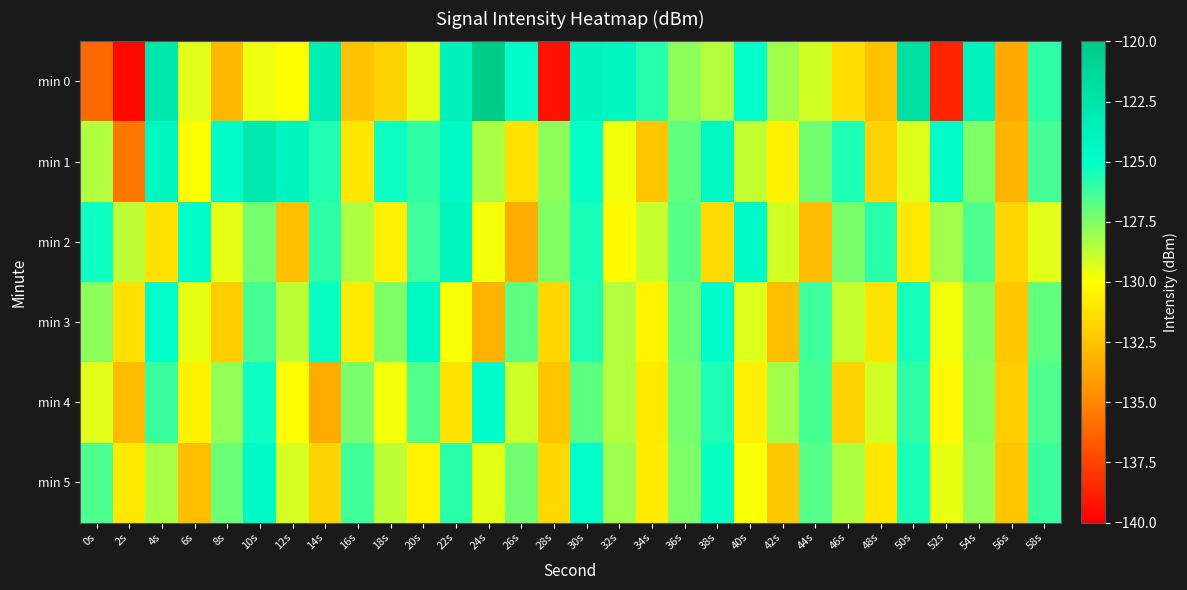

At which category is the sum across all series the highest?

30s